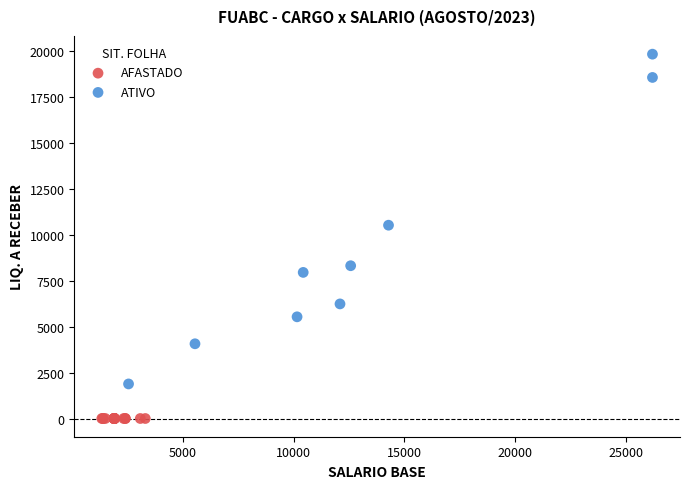

Which series contains the highest Y value?

ATIVO